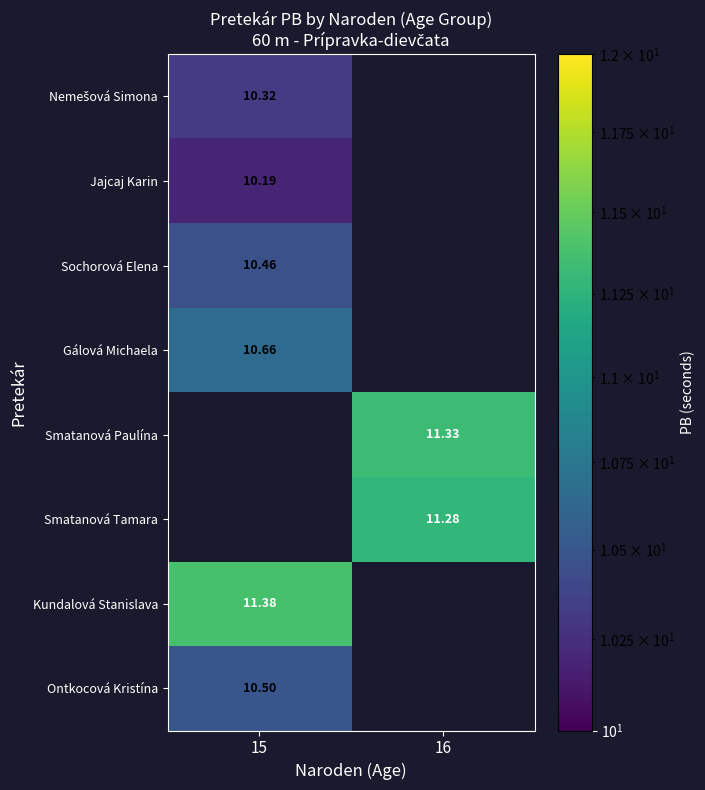

Is the value of Kundalová Stanislava at 15 greater than the value of Smatanová Paulína at 16?

Yes